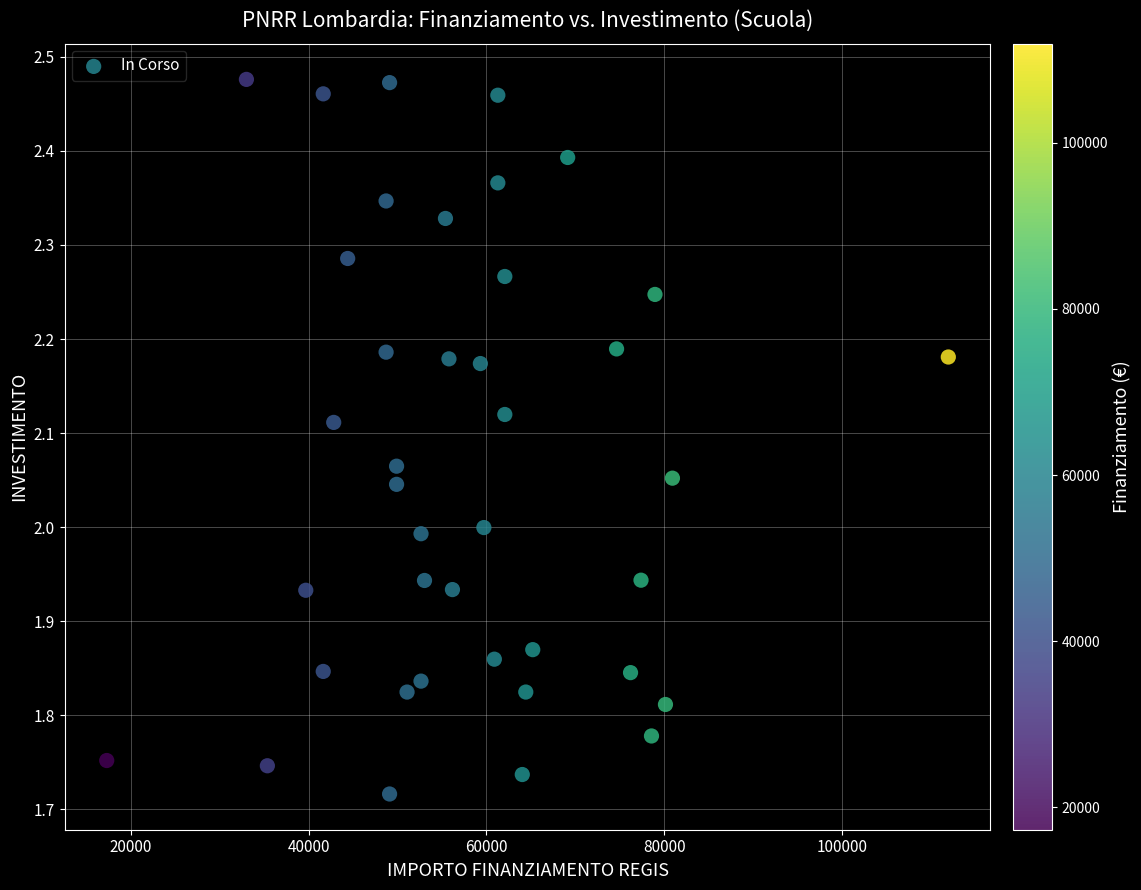

What is the range of Y values (max minus min)?

0.8